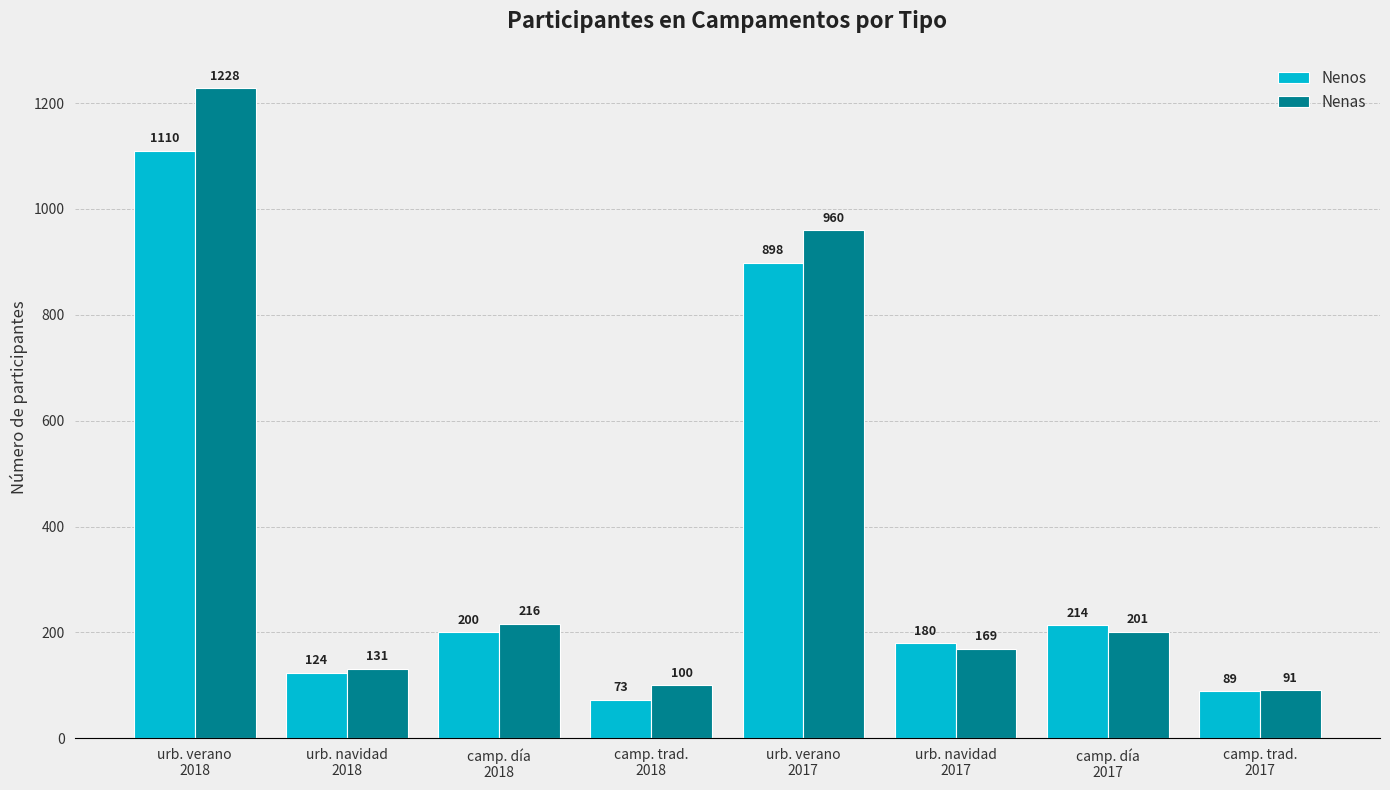

What is the total value across all series at urb. navidad
2017?

349